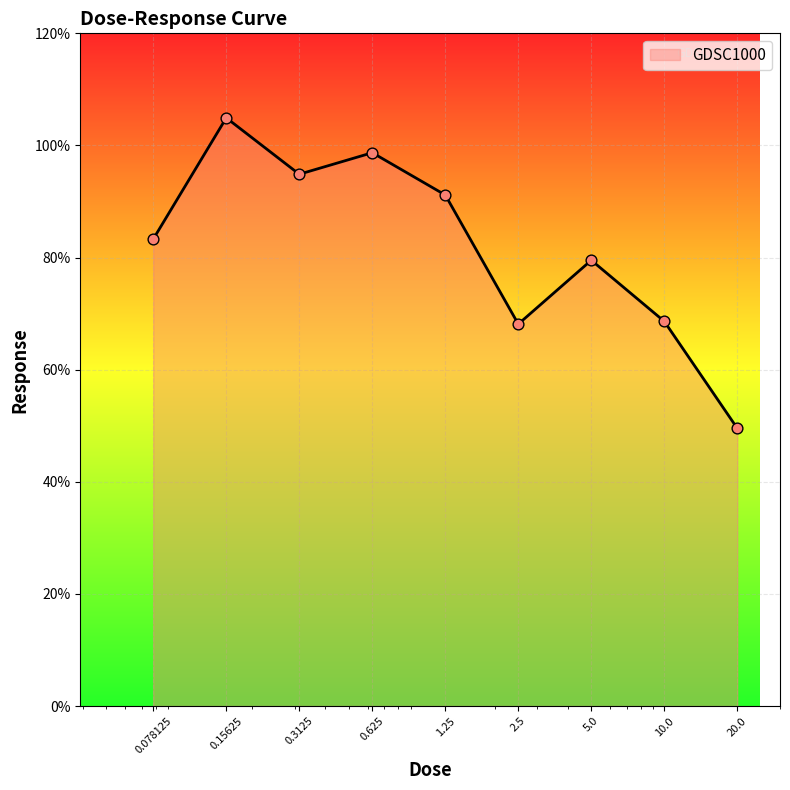

What is the maximum value shown in the chart?

104.9